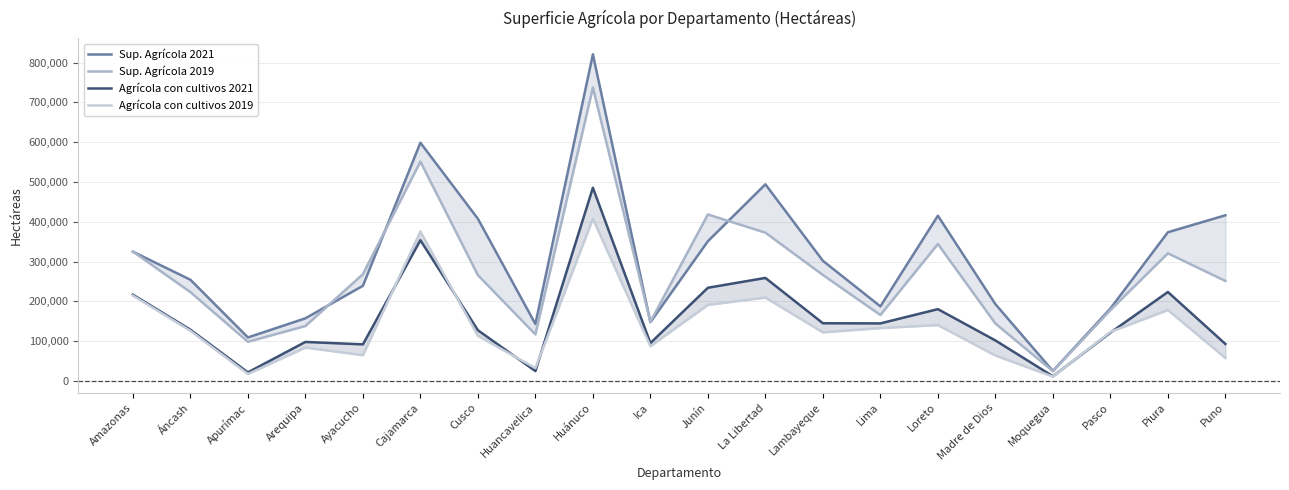

Between Moquegua and Huancavelica, which is larger?

Huancavelica